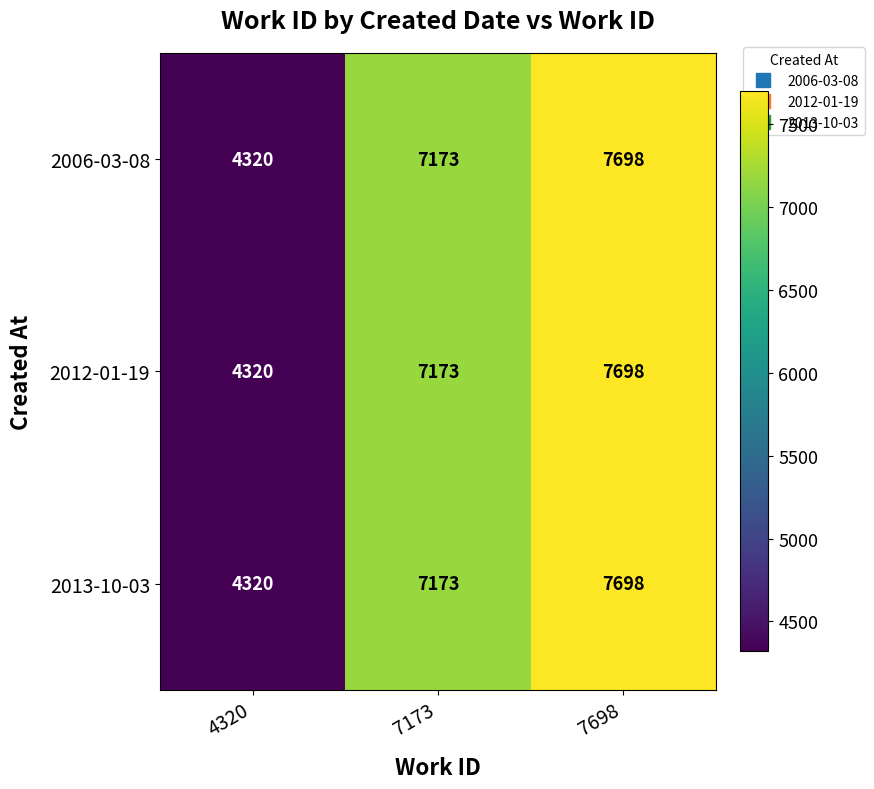

The 2013-10-03 series shows 12637 at 7173. True or false?

False